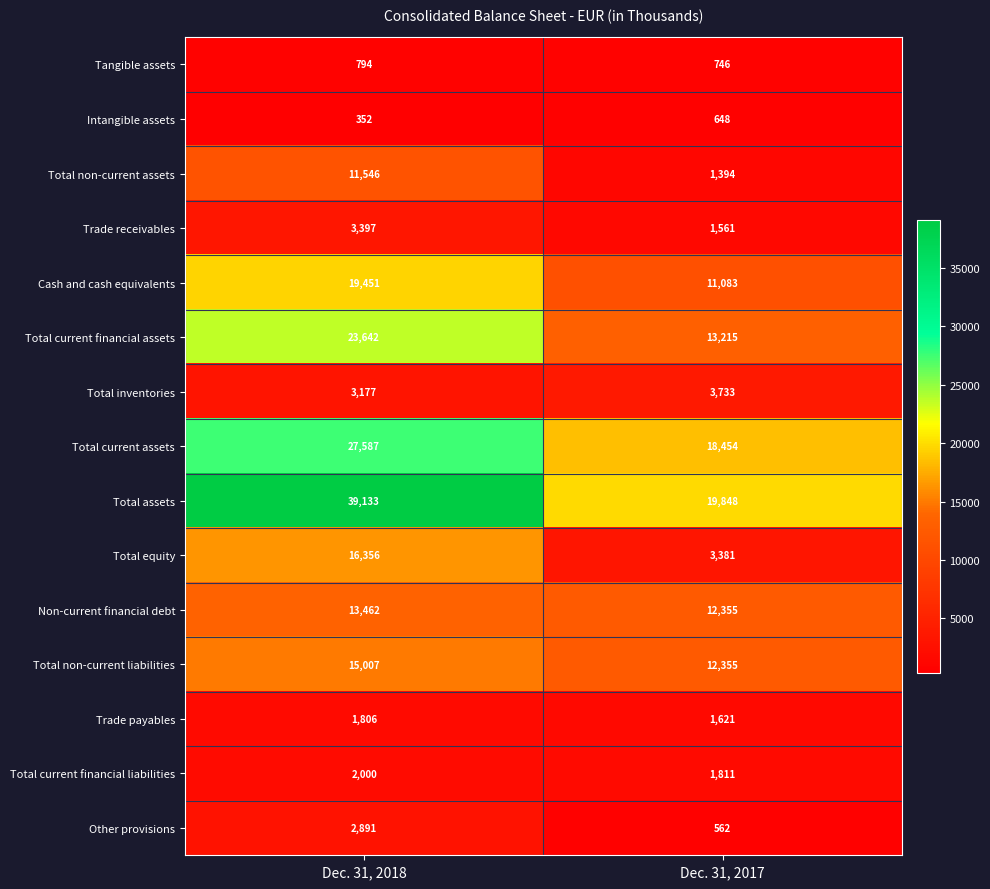

What is the total value across all series at Dec. 31, 2017?

102767